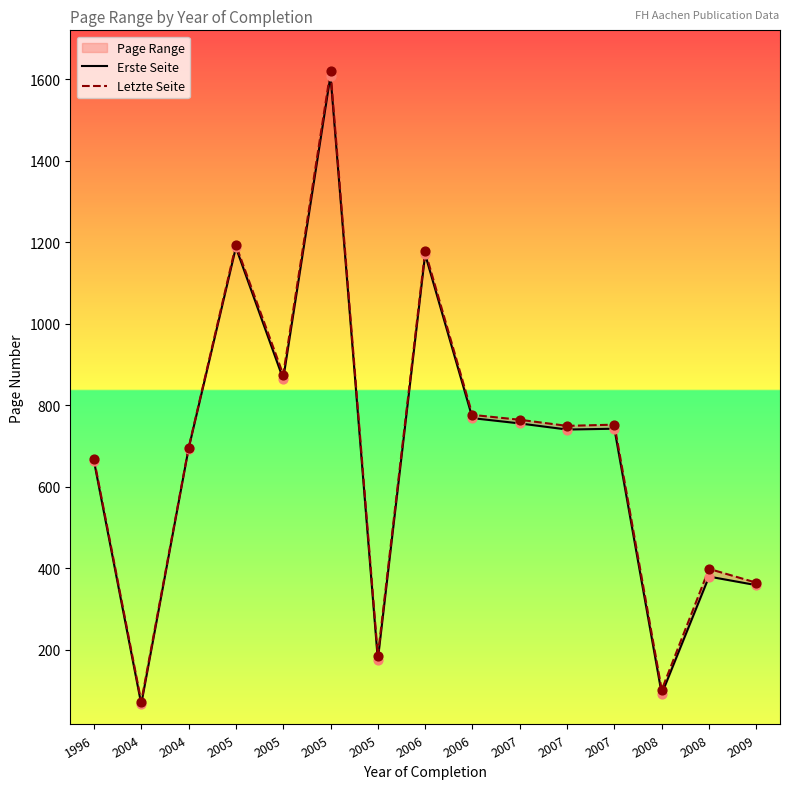

Which series has the largest total across all categories?

Letzte Seite